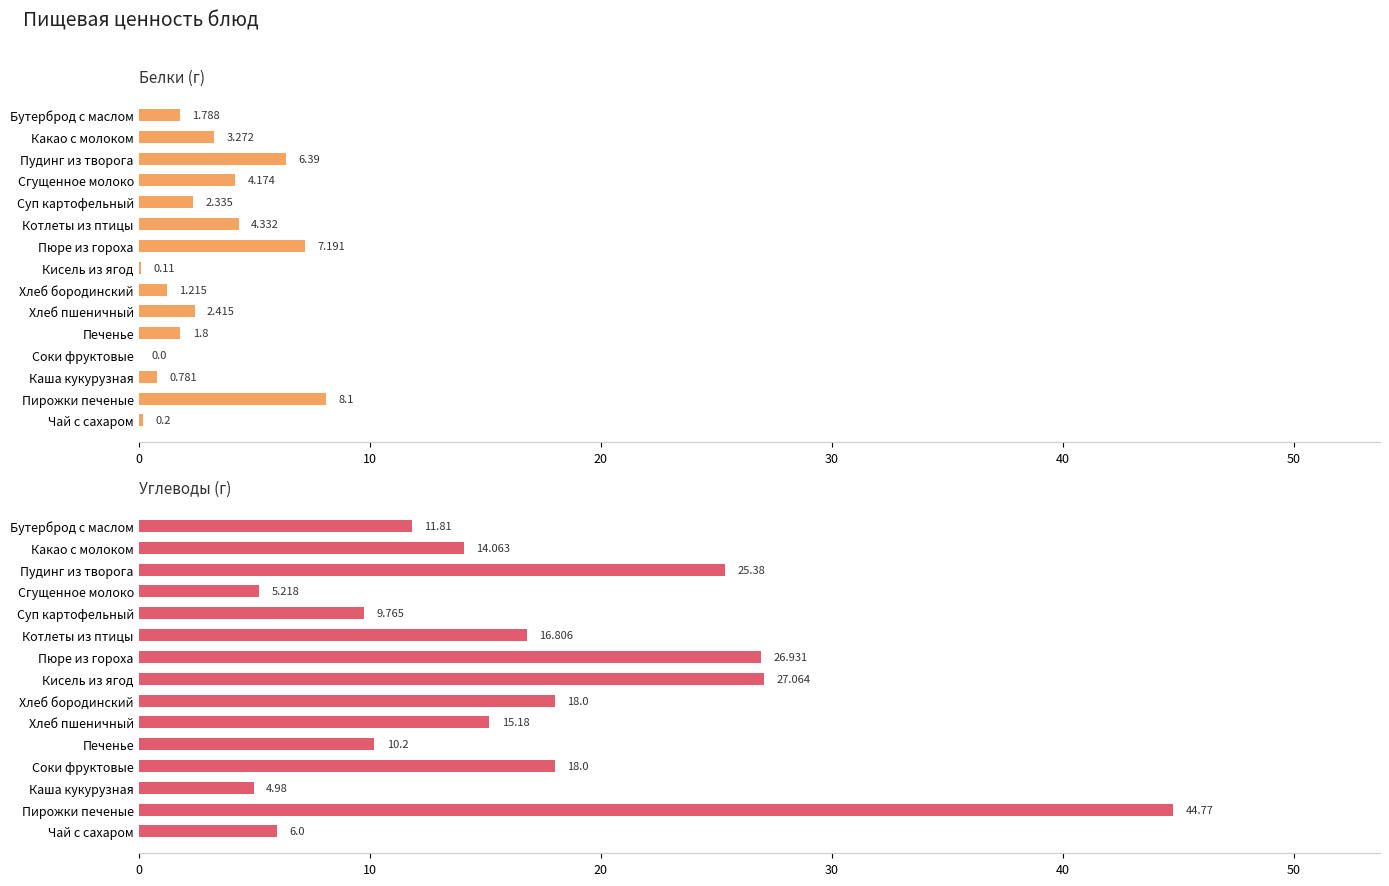

Reading right to left, list all the values displayed in this chart.

Белки: 0.2	8.1	0.8	0.0	1.8	2.4	1.2	0.1	7.2	4.3	2.3	4.2	6.4	3.3	1.8
Углеводы: 6.0	44.8	5.0	18.0	10.2	15.2	18.0	27.1	26.9	16.8	9.8	5.2	25.4	14.1	11.8